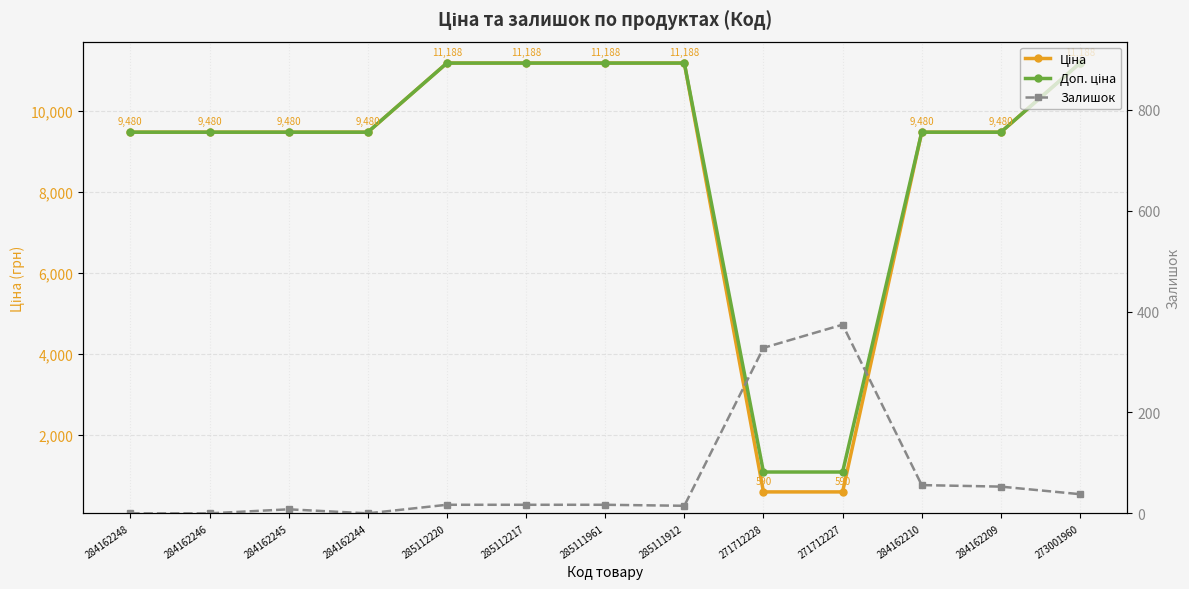

Rank the series at 271712227 from lowest to highest value.

Залишок, Ціна, Доп. ціна